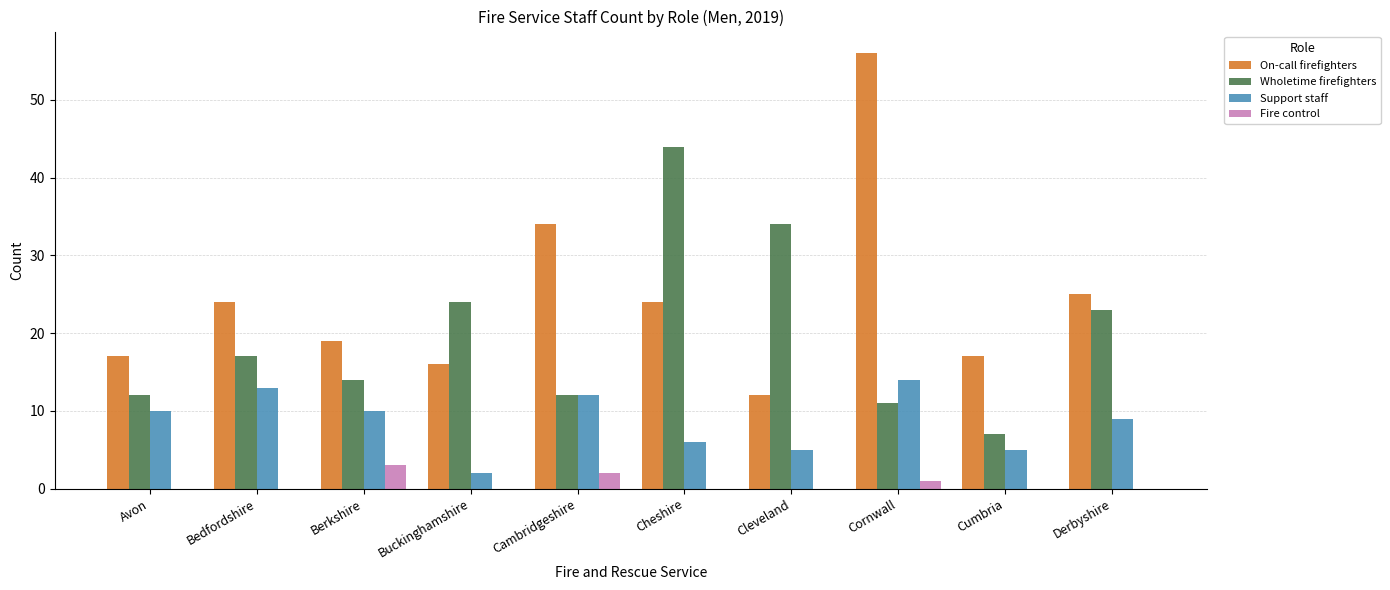

Which label corresponds to the largest value in the chart?

Cornwall